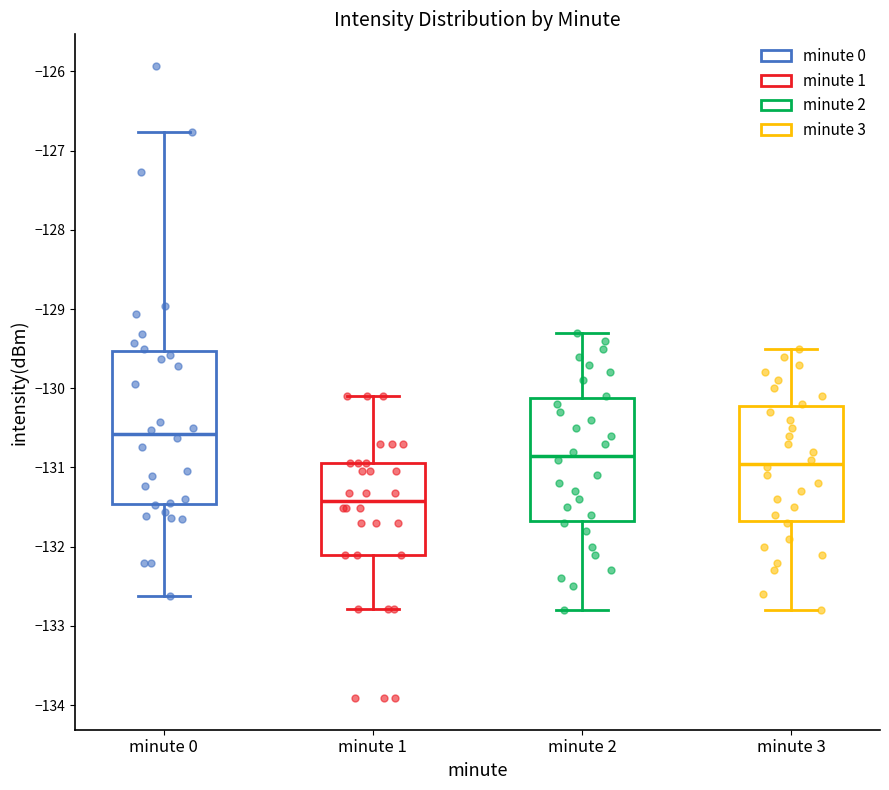

Where does the lower whisker of the box for minute 1 end on the y-axis? The values are not printed on the chart, so give them approximately, as read against the axis.

-132.8